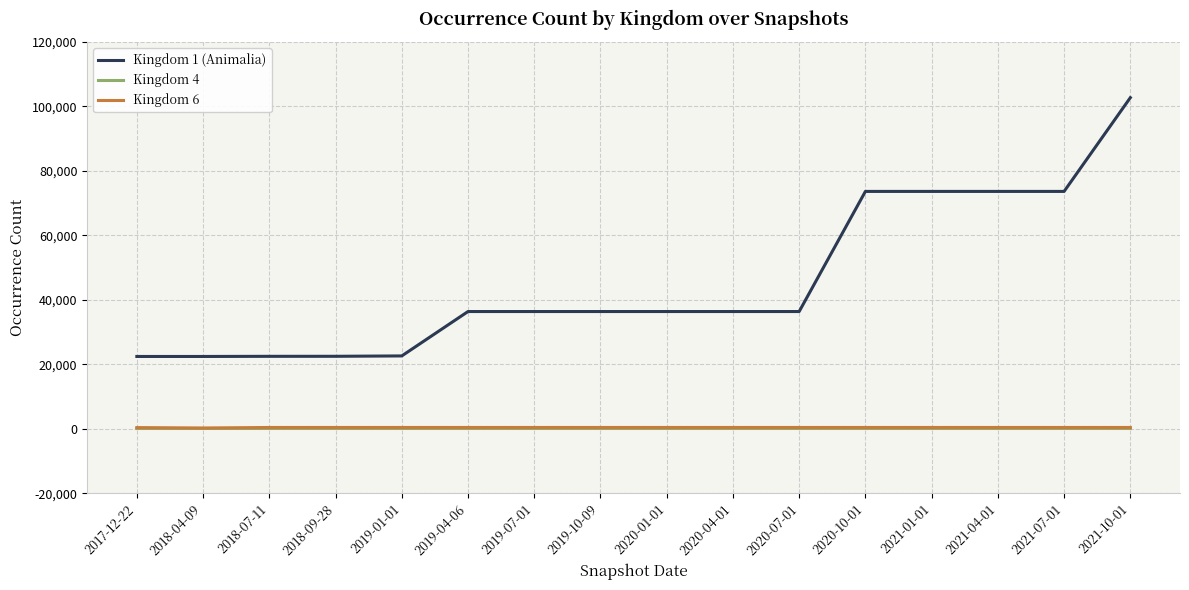

What is the maximum value shown in the chart?

102707